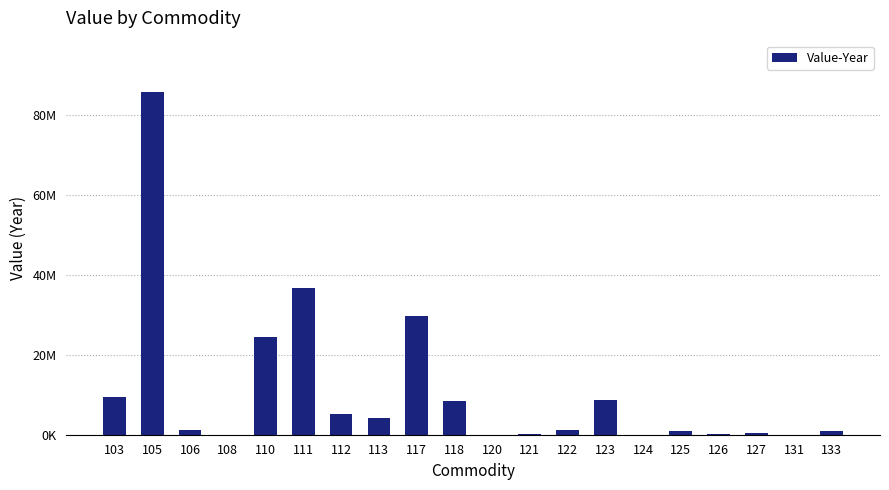

The chart shows a value of 290817 at 106. True or false?

False